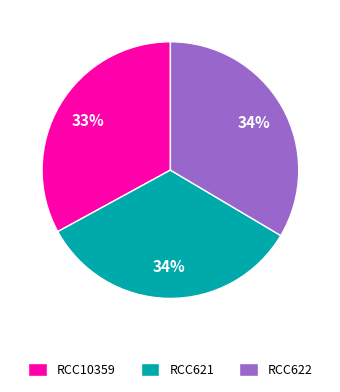

Between RCC622 and RCC10359, which is larger?

RCC622